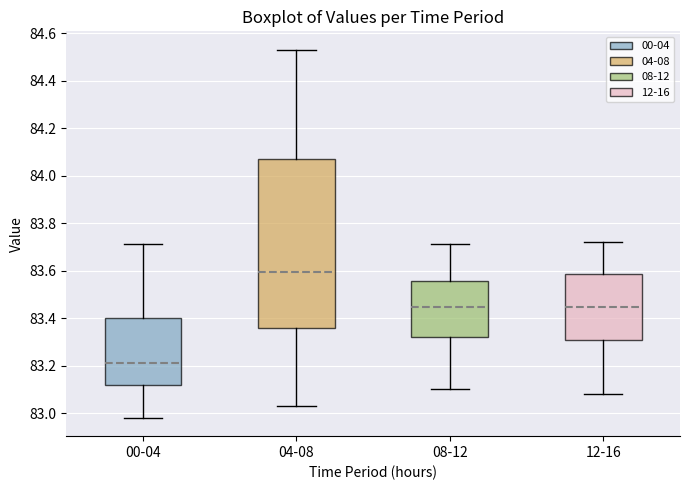

Which box's median line is the highest?

04-08